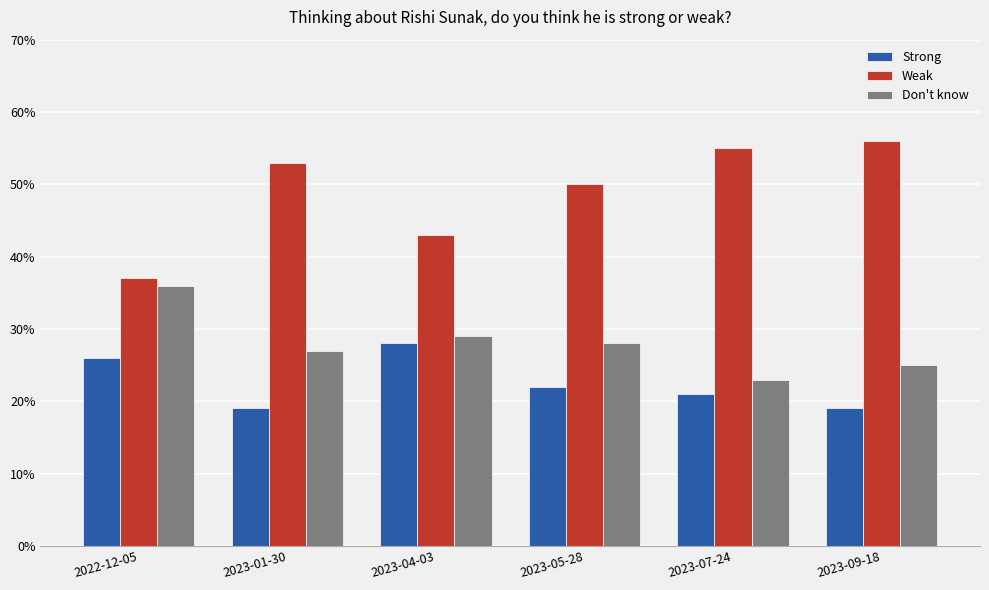

Reading left to right, transcribe all the data shown in this chart.

Strong: 0.3	0.2	0.3	0.2	0.2	0.2
Weak: 0.4	0.5	0.4	0.5	0.6	0.6
Don't know: 0.4	0.3	0.3	0.3	0.2	0.2